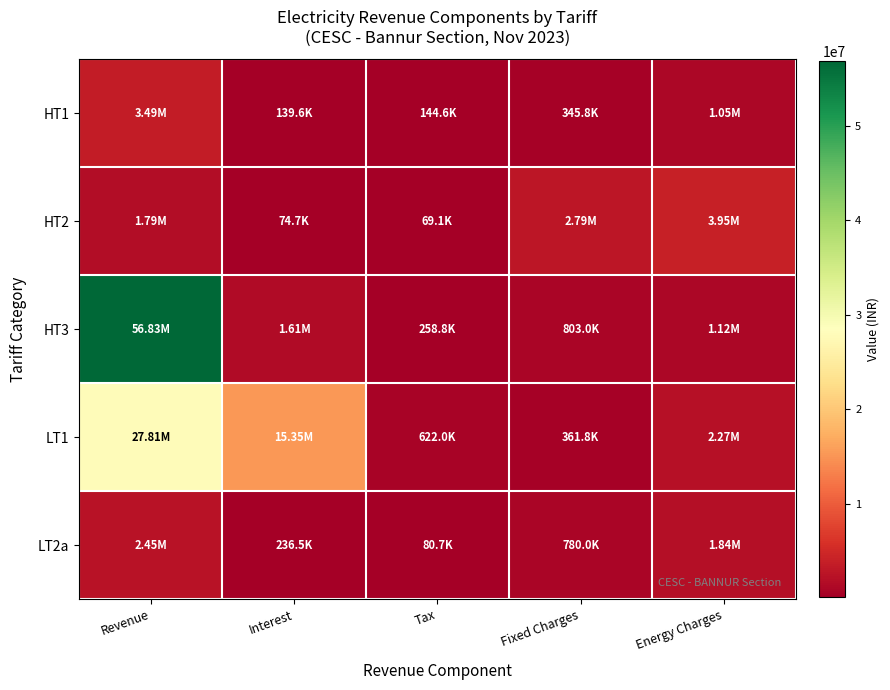

Count the number of categories in the chart.

5